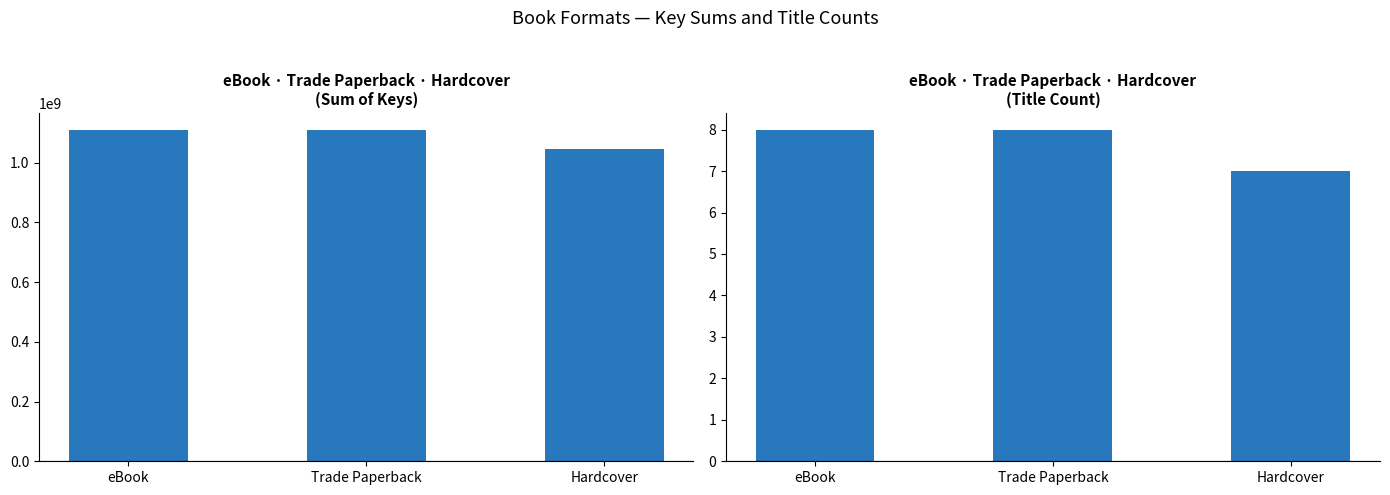

Read the Key Sum value at eBook, to the nearest 10.

1110609320